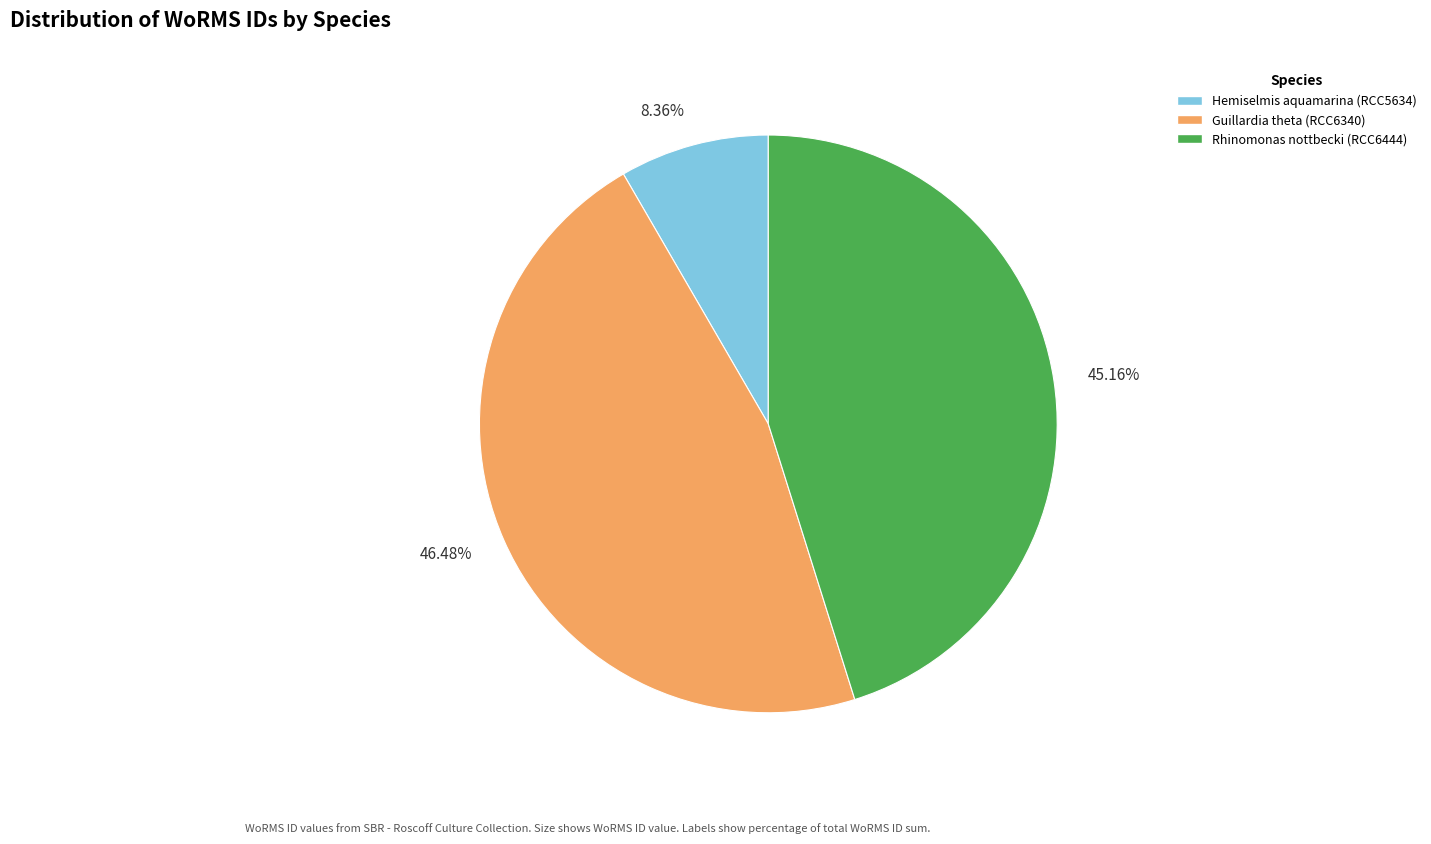

How many slices are in this pie chart?

3